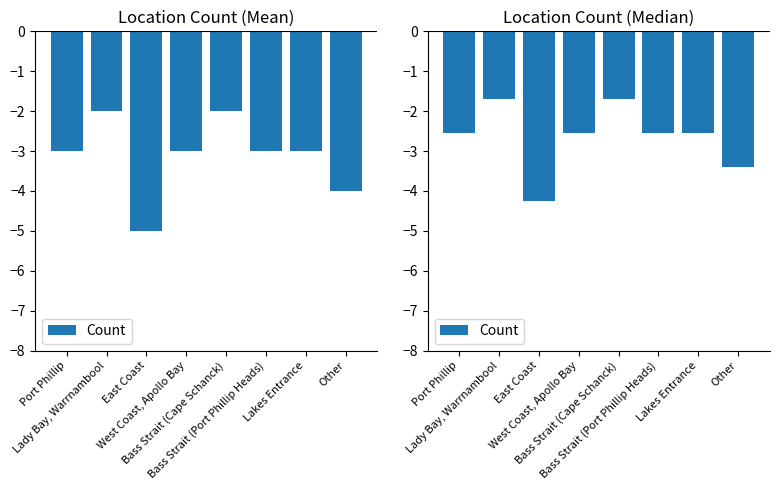

What is the average value?

-2.7